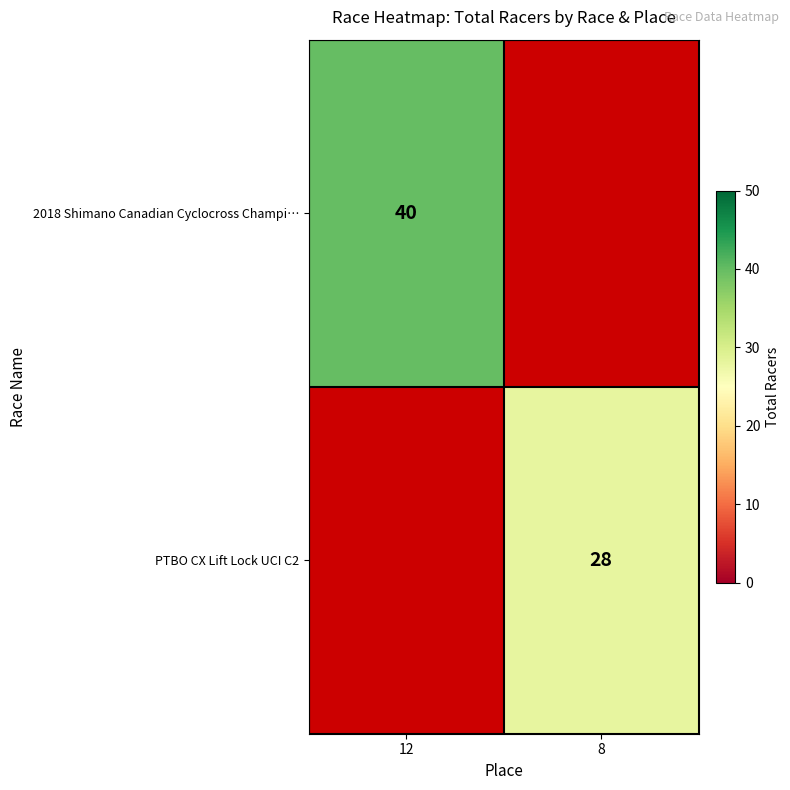

Is it true that 2018 Shimano Canadian Cyclocross Champi… equals 40 at 12?

True